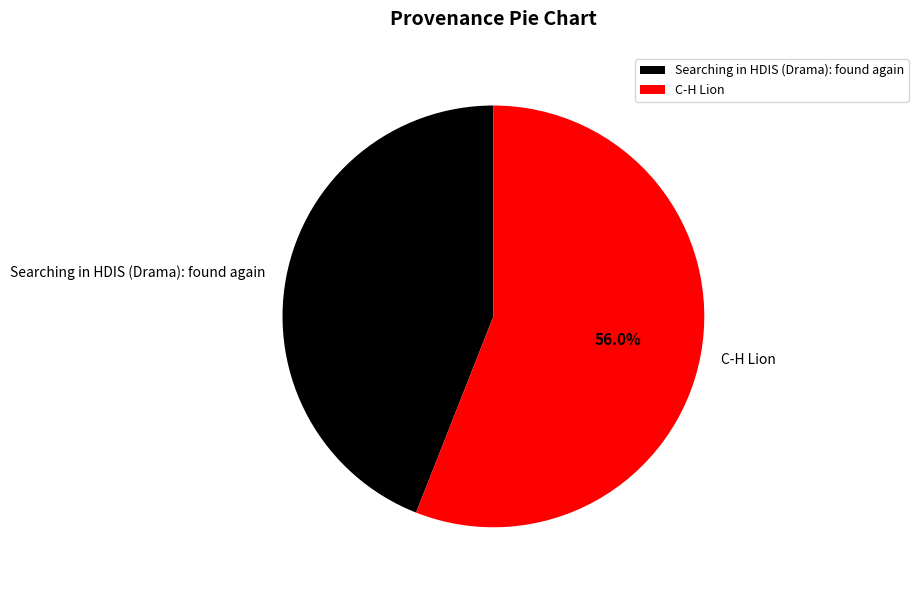

To the nearest percent, what percentage of the pie is Searching in HDIS (Drama): found again?

44%